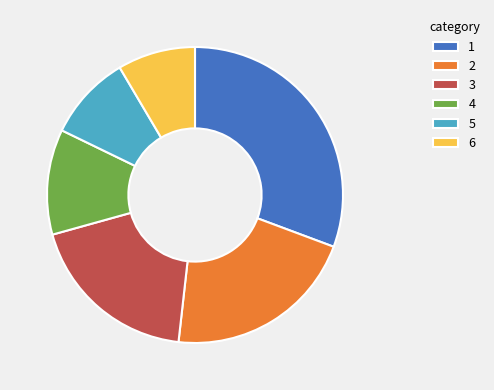

Combined, do 2 and 1 account for over 50%?

Yes